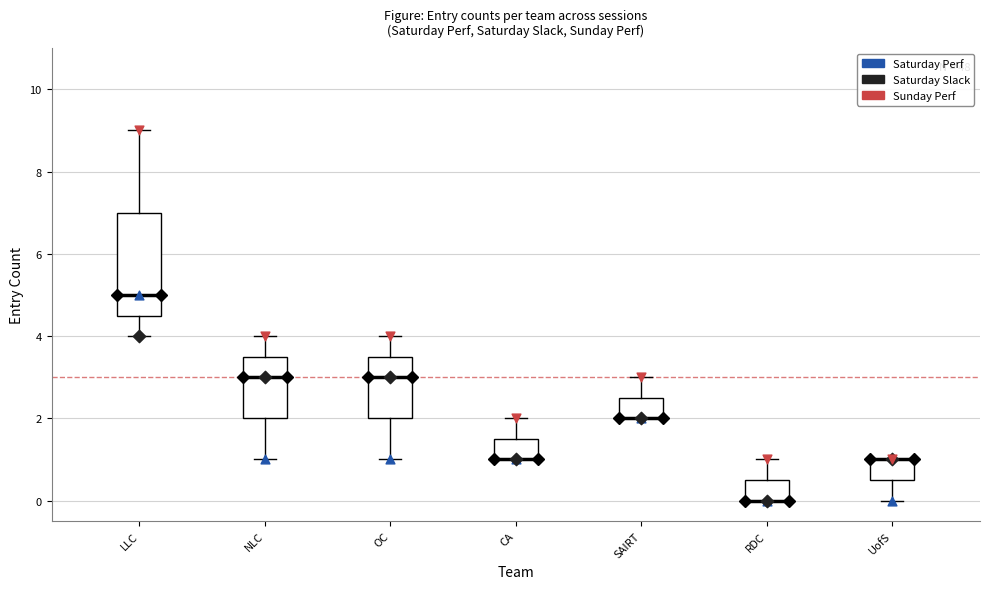

Reading left to right, transcribe this box plot: for each box, give where its median line is, the range the box spans, and where its two whiskers end, as read against the y-axis. The values are not printed on the chart, so give them approximately, as read against the axis.

LLC: median 5.0, box 4.6 to 7.0, whiskers 4.0 to 9.0
NLC: median 3.0, box 2.0 to 3.6, whiskers 1.0 to 4.0
OC: median 3.0, box 2.0 to 3.6, whiskers 1.0 to 4.0
CA: median 1.0 (drawn on the box's lower edge), box 1.0 to 1.6, whiskers 1.0 to 2.0
SAIRT: median 2.0 (drawn on the box's lower edge), box 2.0 to 2.6, whiskers 2.0 to 3.0
RDC: median 0.0 (drawn on the box's lower edge), box 0.0 to 0.6, whiskers 0.0 to 1.0
UofS: median 1.0 (drawn on the box's upper edge), box 0.6 to 1.0, whiskers 0.0 to 1.0